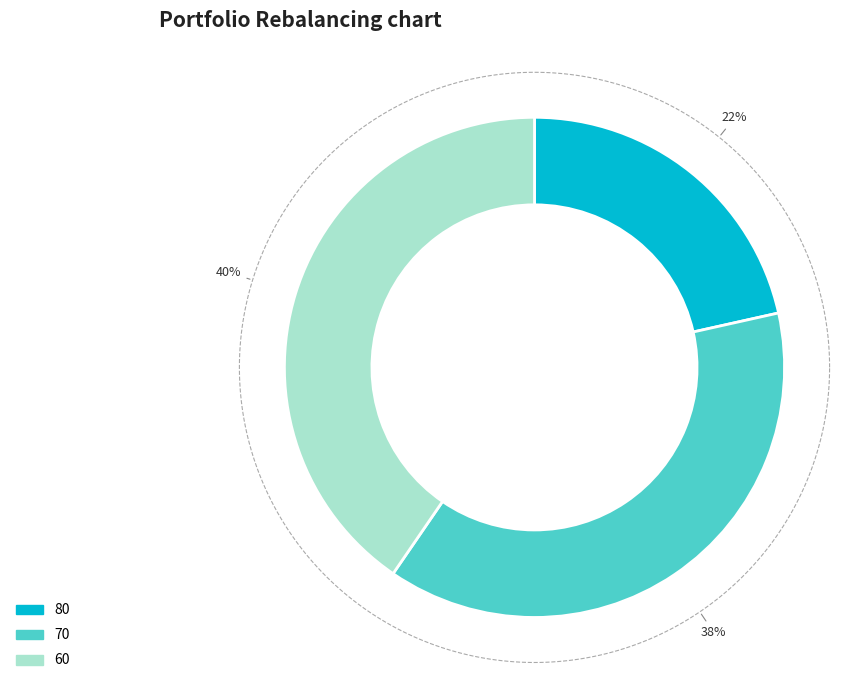

To the nearest percent, what is the average slice percentage?

33%